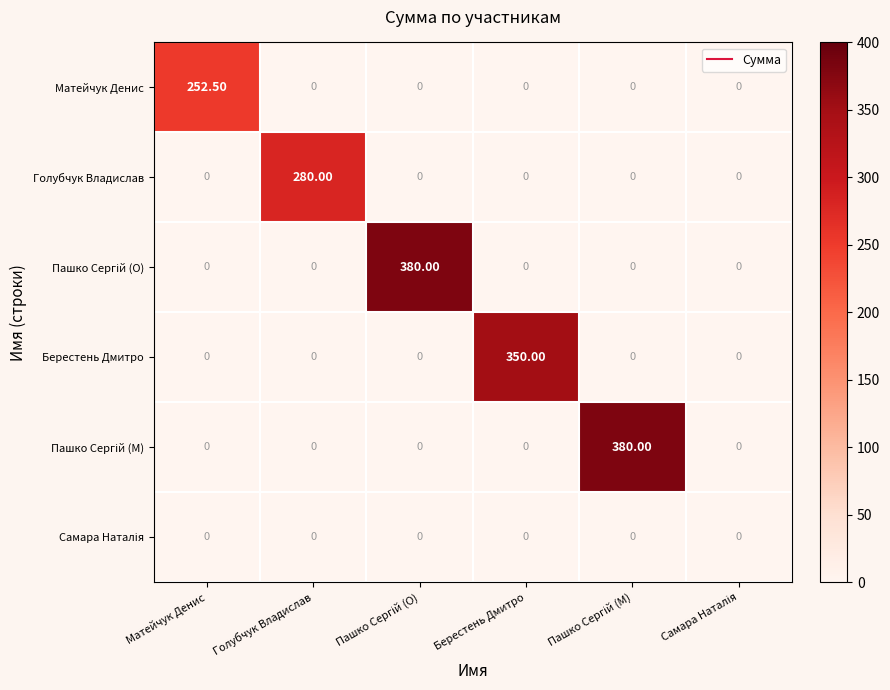

Between Матейчук Денис and Берестень Дмитро, which series saw the biggest shift?

Берестень Дмитро